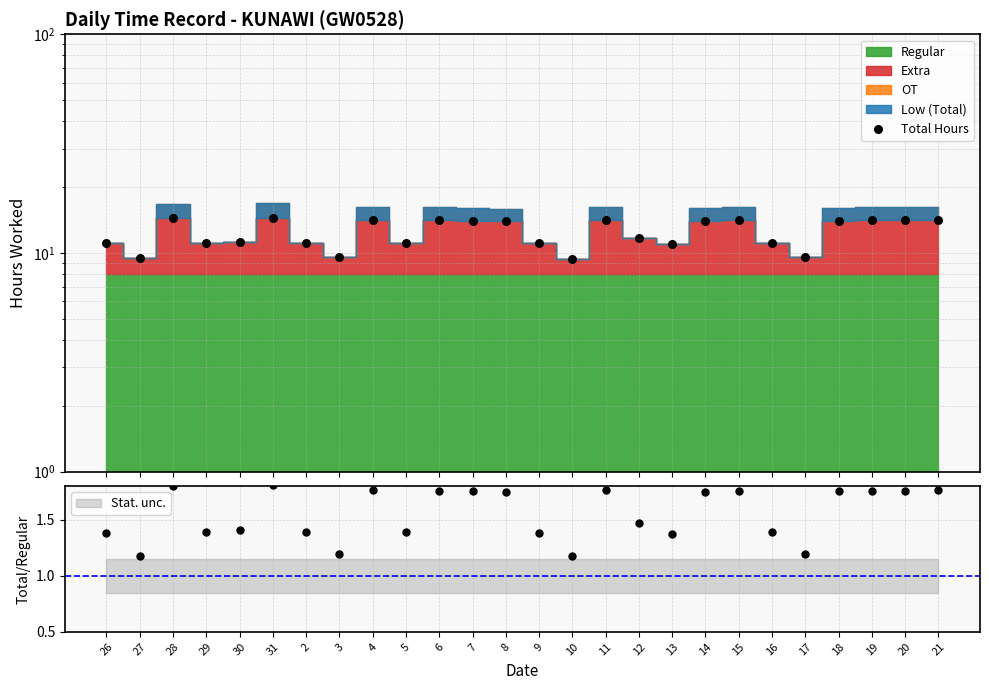

Which has a higher value, 14 or 19?

19